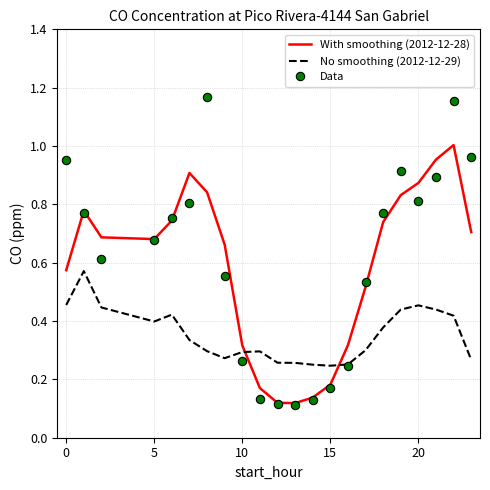

At how many categories does at least one series exceed 0?

22